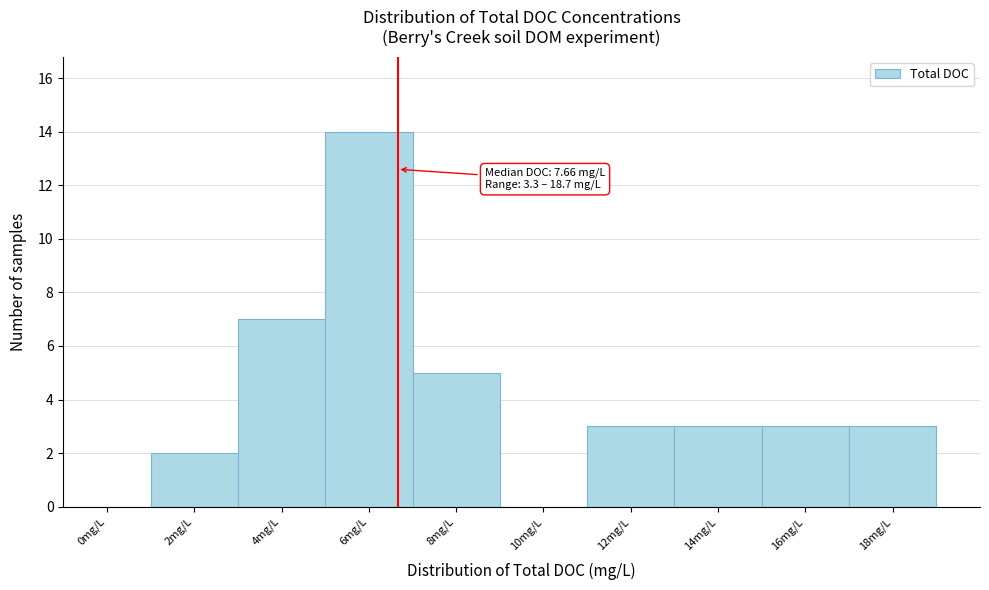

Reading left to right, list all the values displayed in this chart.

0mg/L=0	2mg/L=2	4mg/L=7	6mg/L=14	8mg/L=5	10mg/L=0	12mg/L=3	14mg/L=3	16mg/L=3	18mg/L=3